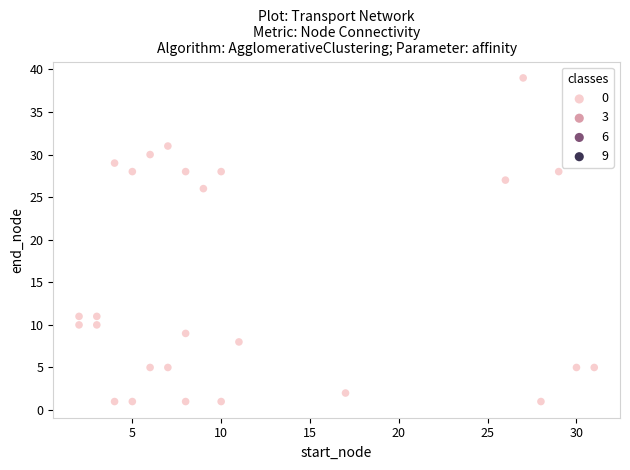

What Y value in the scatter plot is closest to 20?

26